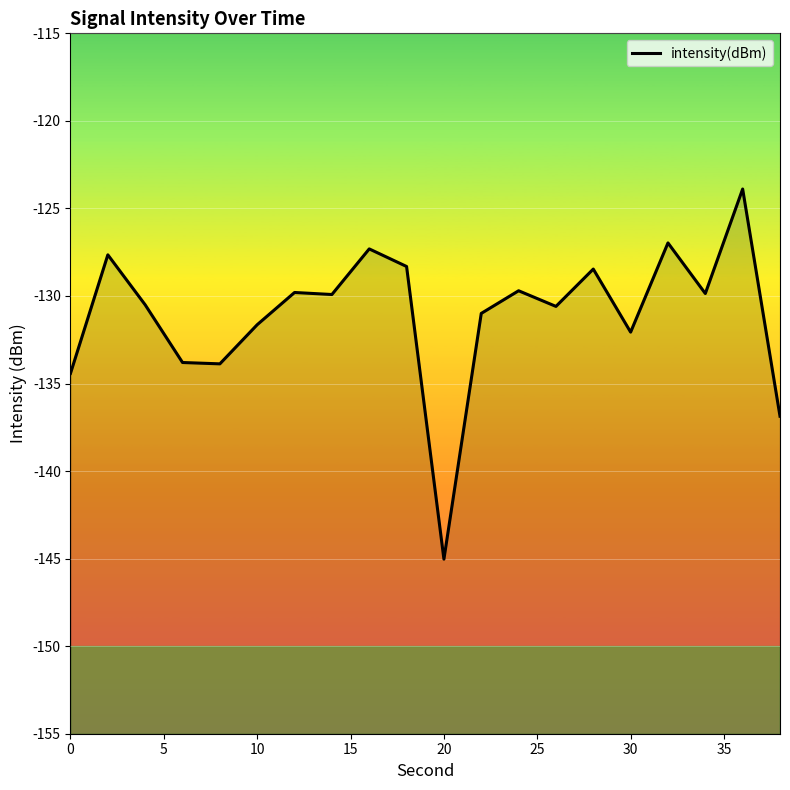

What is the difference between the maximum and minimum values?

21.1